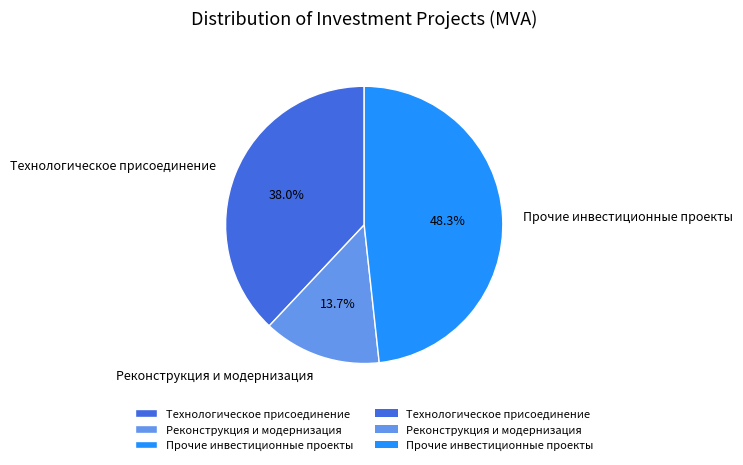

Count the number of slices in the pie.

3